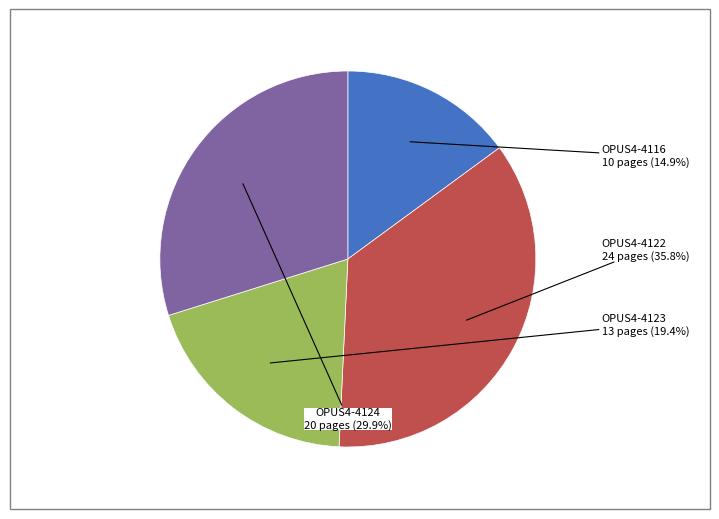

Which has a higher value, OPUS4-4116 or OPUS4-4122?

OPUS4-4122